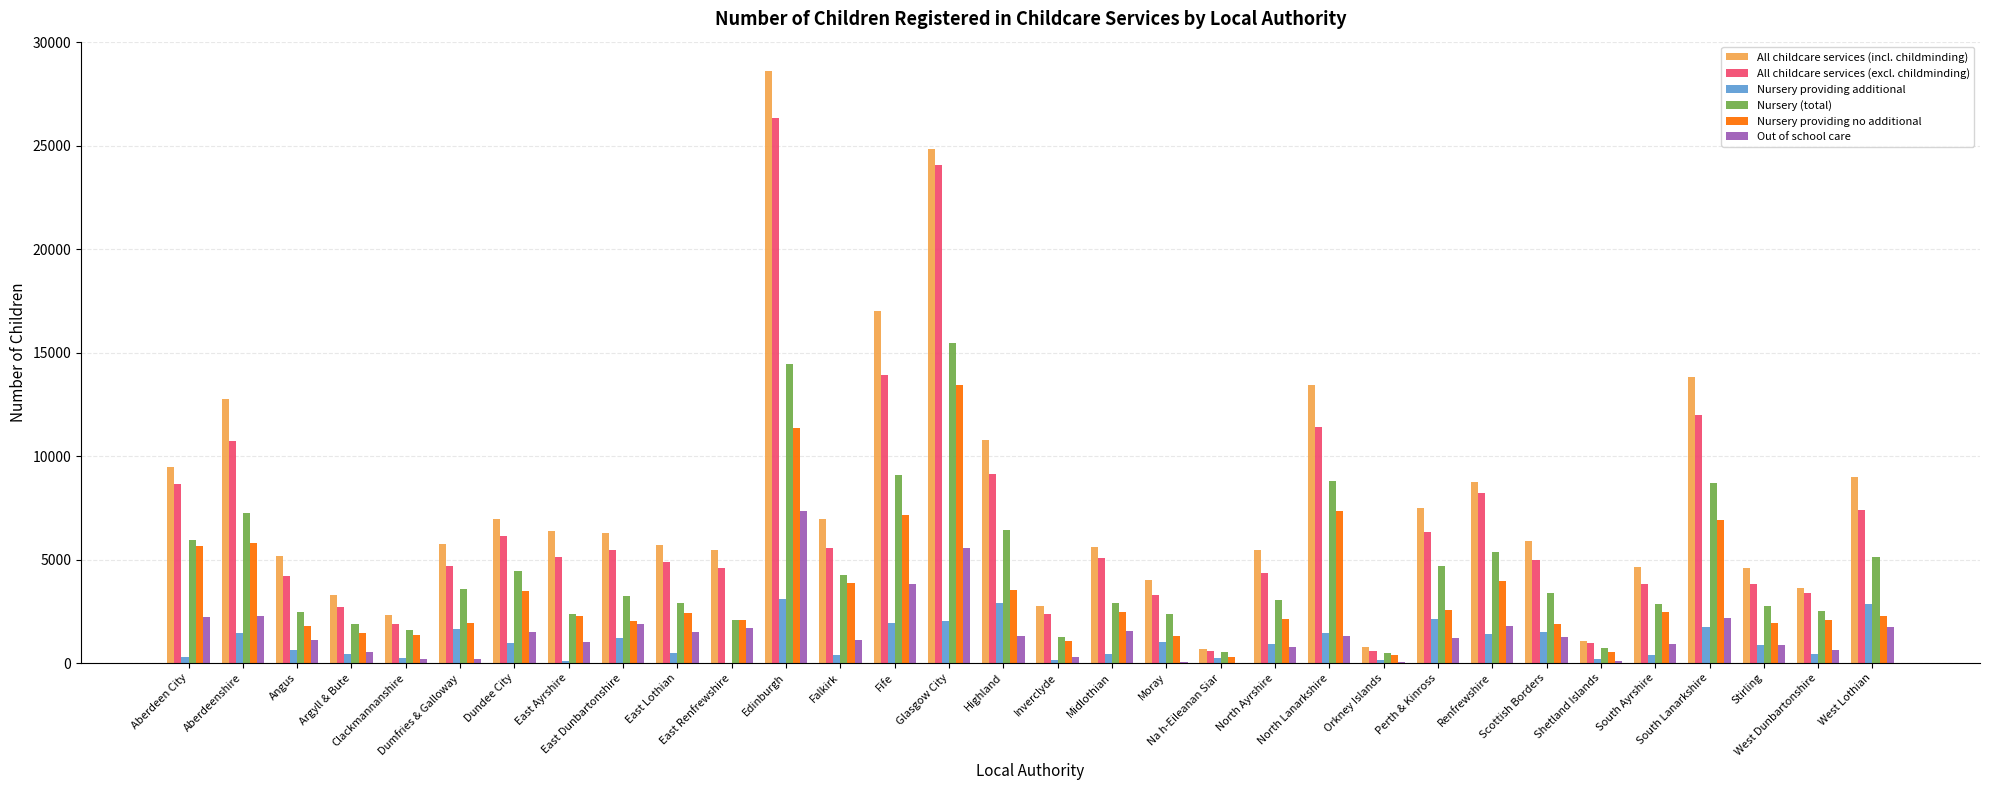

What is the maximum value for Nursery providing no additional?

13440